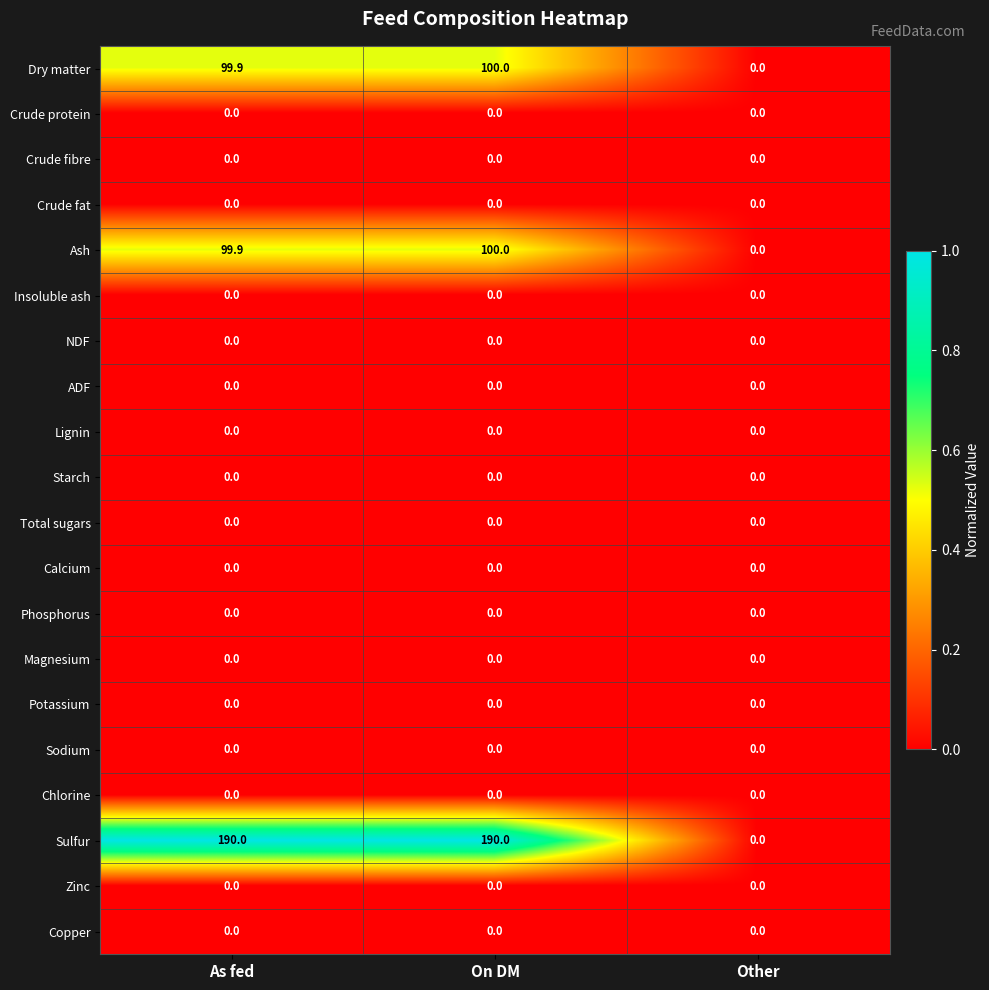

True or false: Ash has a value of 68.5 at On DM.

False